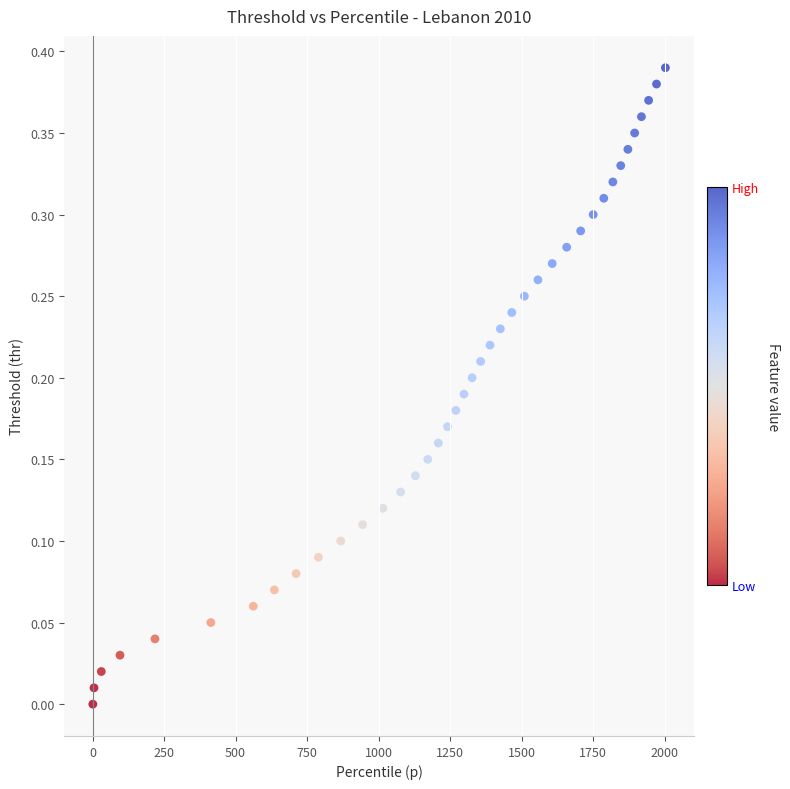

What is the range of X values (max minus min)?

2001.7